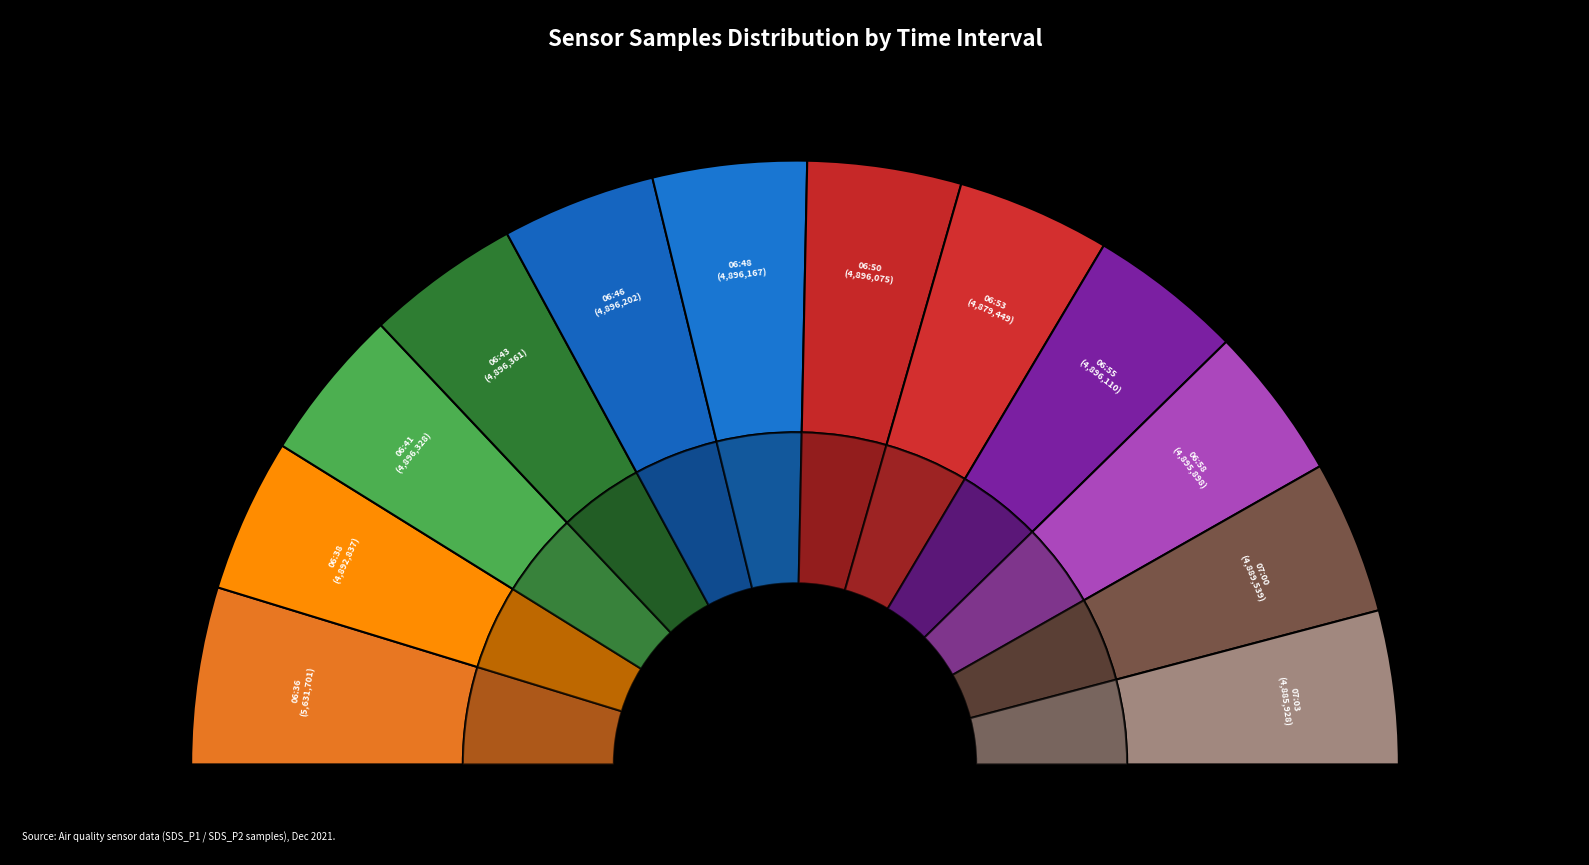

Which slice is the largest?

06:36